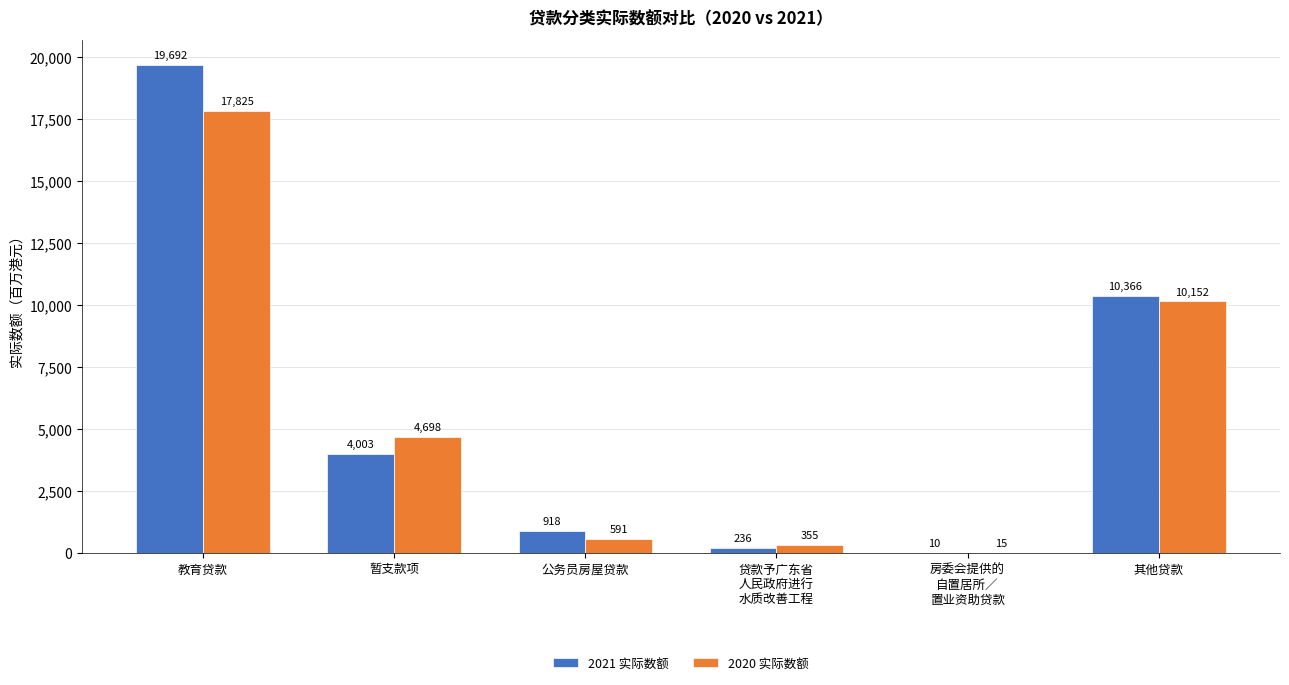

Which label corresponds to the largest value in the chart?

教育贷款